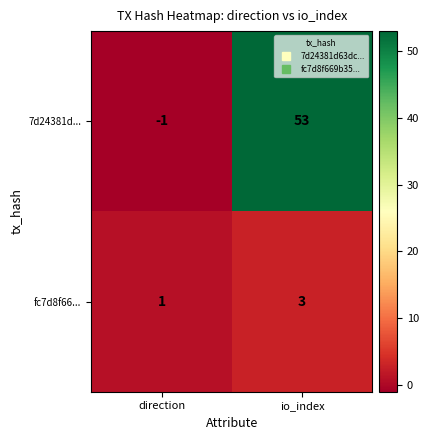

Which series has the largest total across all categories?

7d24381d...